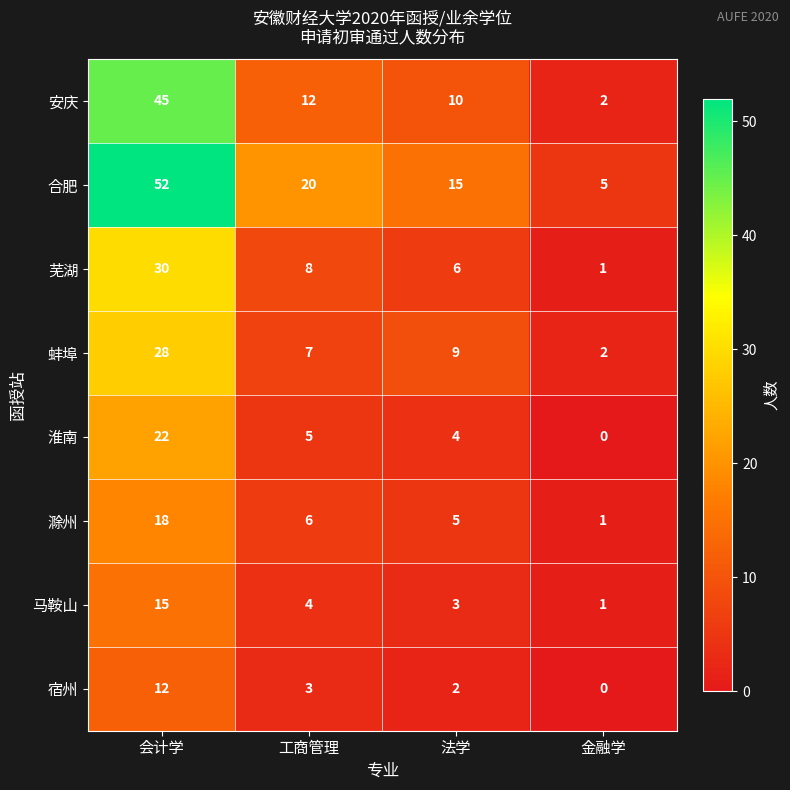

Is it true that 安庆 equals 16 at 会计学?

False